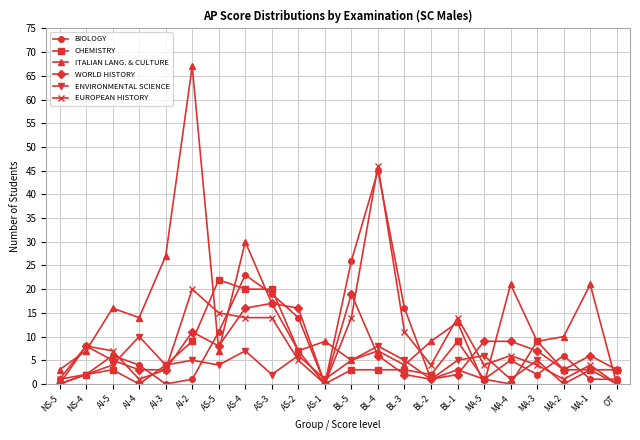

How many data points does each series have?

22